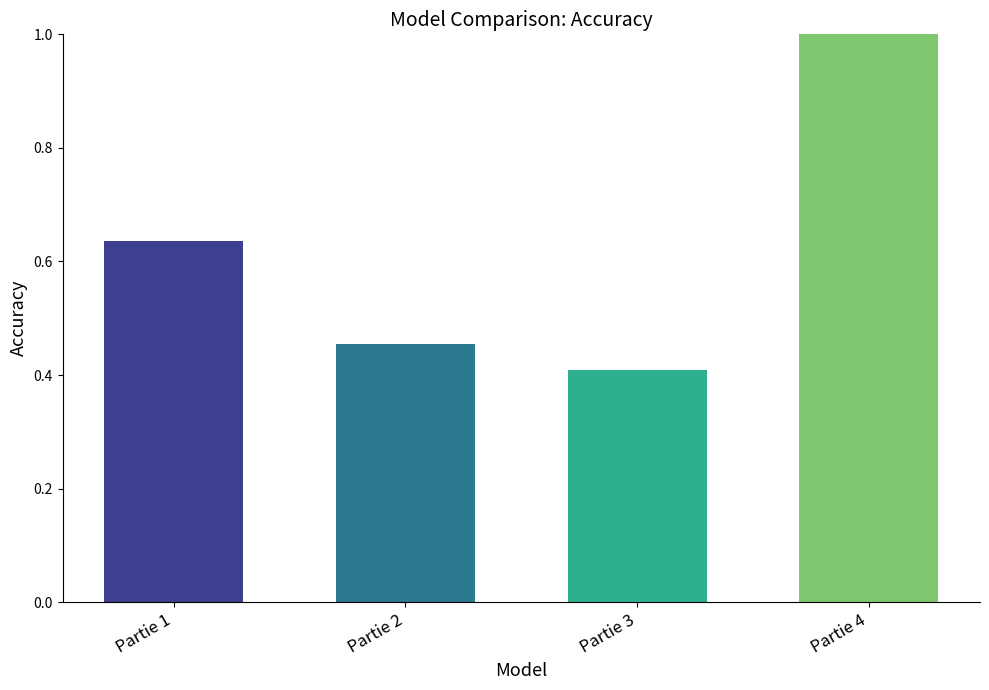

What is the change in value from Partie 2 to Partie 4?

+0.5